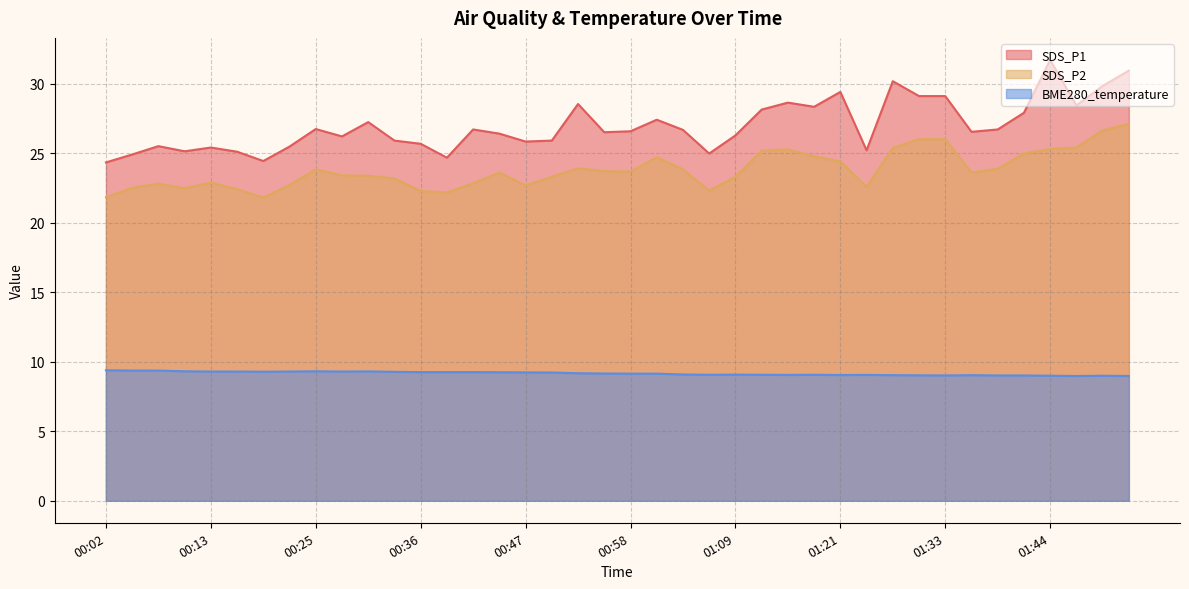

What is the lowest value of the SDS_P2 series?

21.8